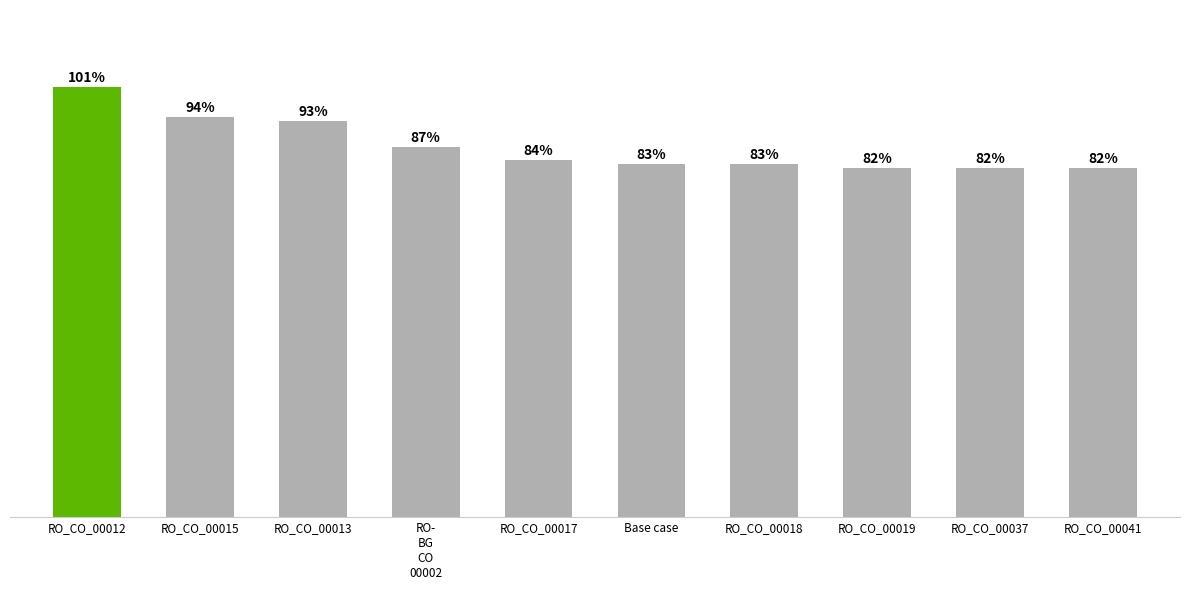

What is the label of the 2nd bar from the left?

RO_CO_00015